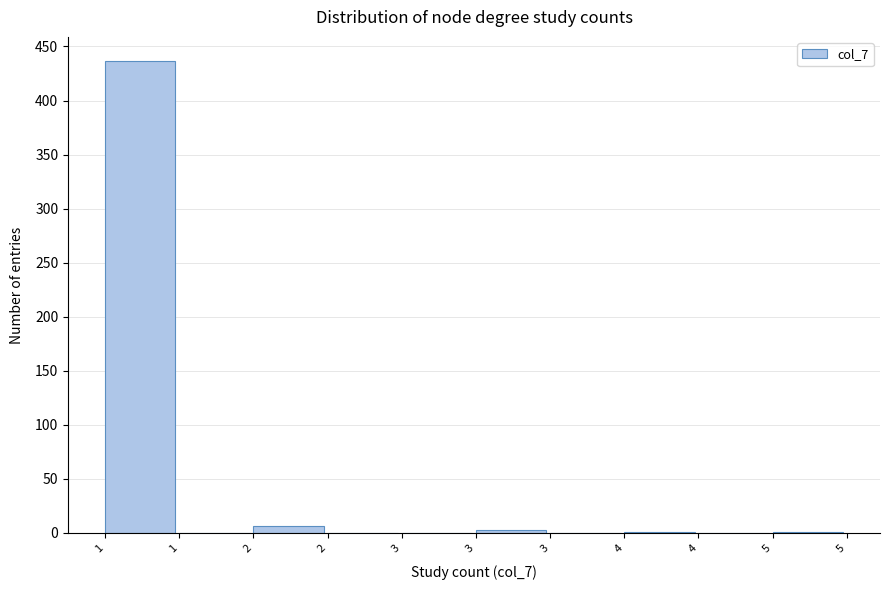

Count the number of categories in the chart.

10